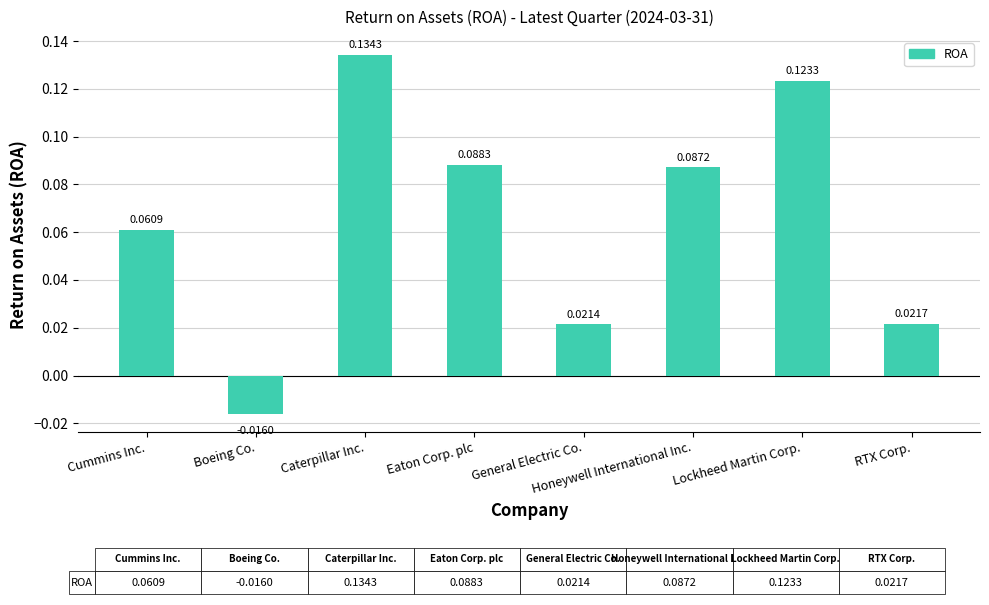

Which category has the highest value across all series?

Caterpillar Inc.